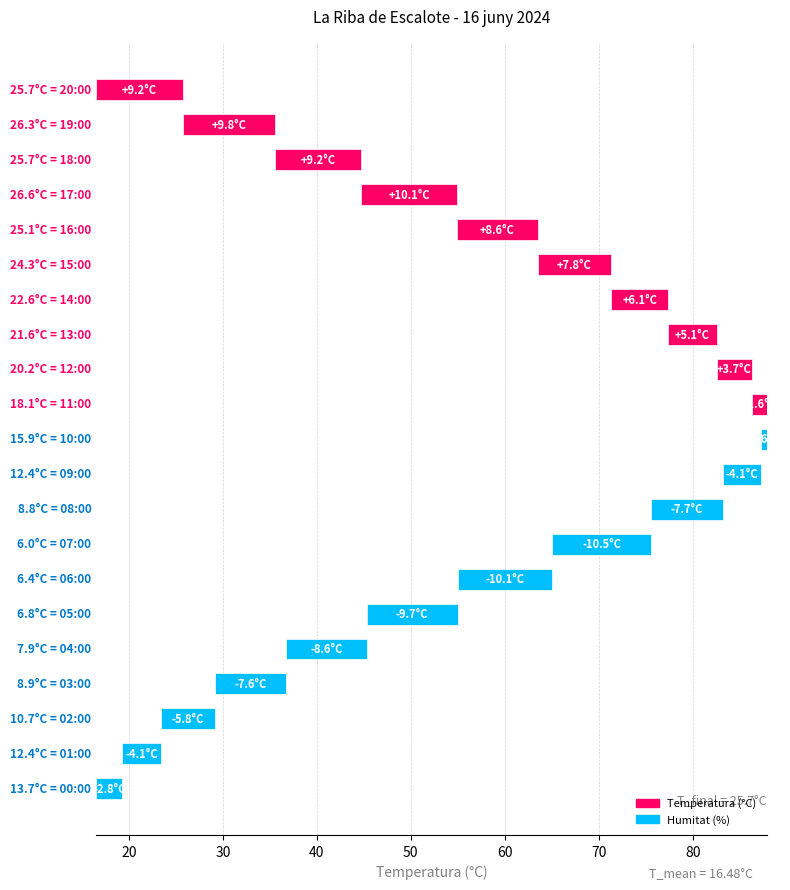

The value at 10:00 is -0.6. True or false?

True